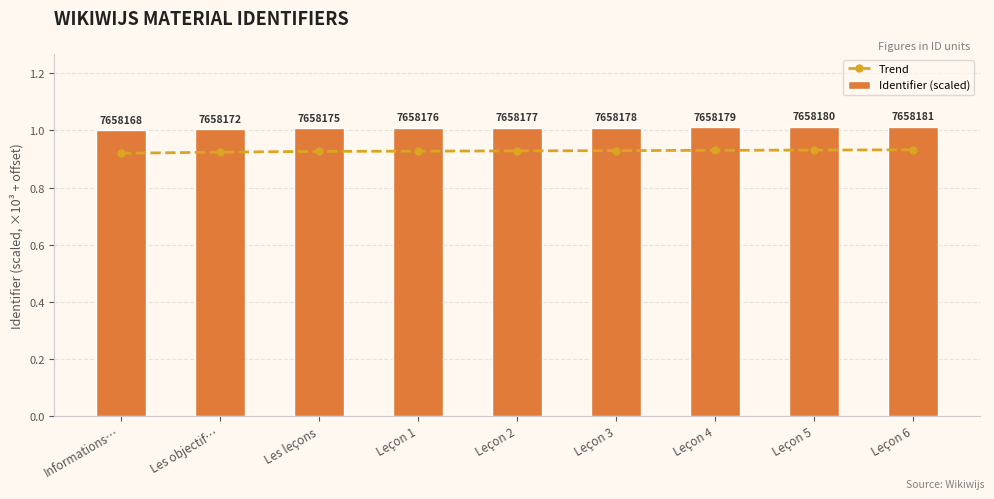

Reading left to right, what are all the values shown in this chart?

Trend: 0.9	0.9	0.9	0.9	0.9	0.9	0.9	0.9	0.9
Identifier (scaled): 1.0	1.0	1.0	1.0	1.0	1.0	1.0	1.0	1.0